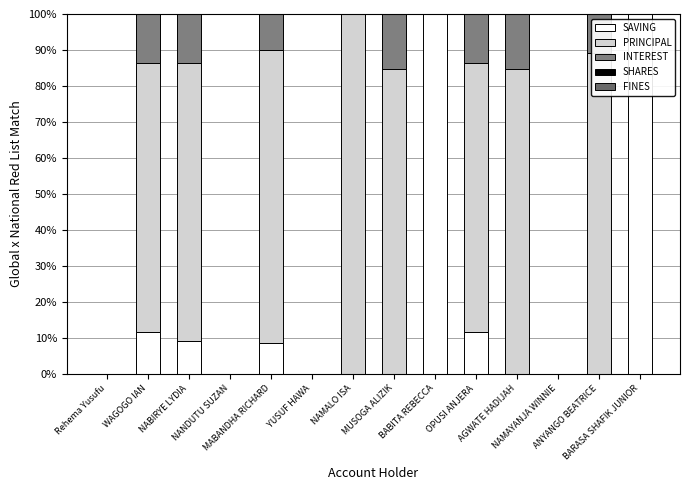

How many categories are shown in the chart?

14